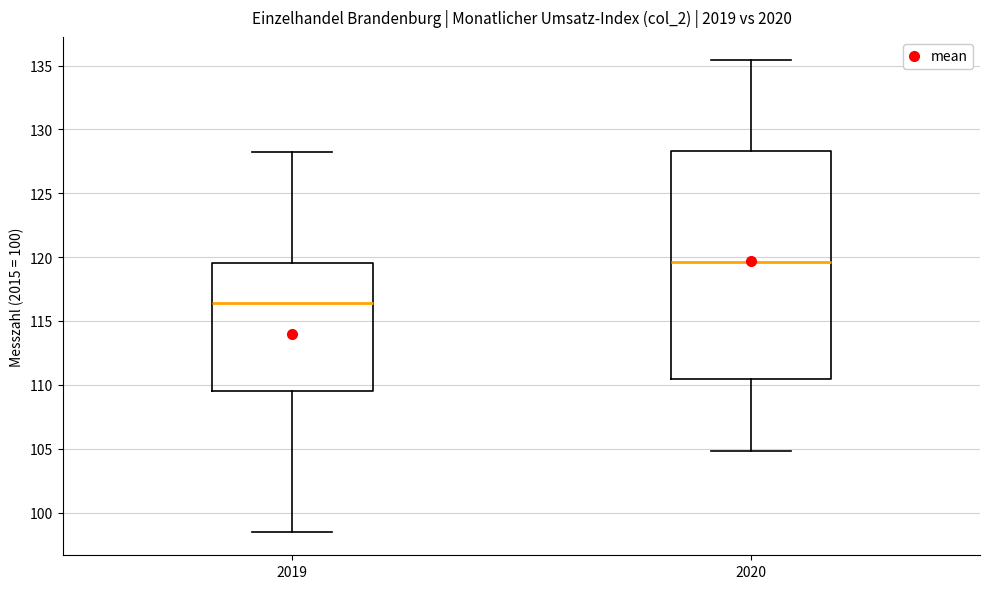

Reading left to right, transcribe this box plot: for each box, give where its median line is, the range the box spans, and where its two whiskers end, as read against the y-axis. The values are not printed on the chart, so give them approximately, as read against the axis.

2019: median 116.5, box 109.5 to 119.5, whiskers 98.5 to 128.0
2020: median 119.5, box 110.5 to 128.5, whiskers 105.0 to 135.5